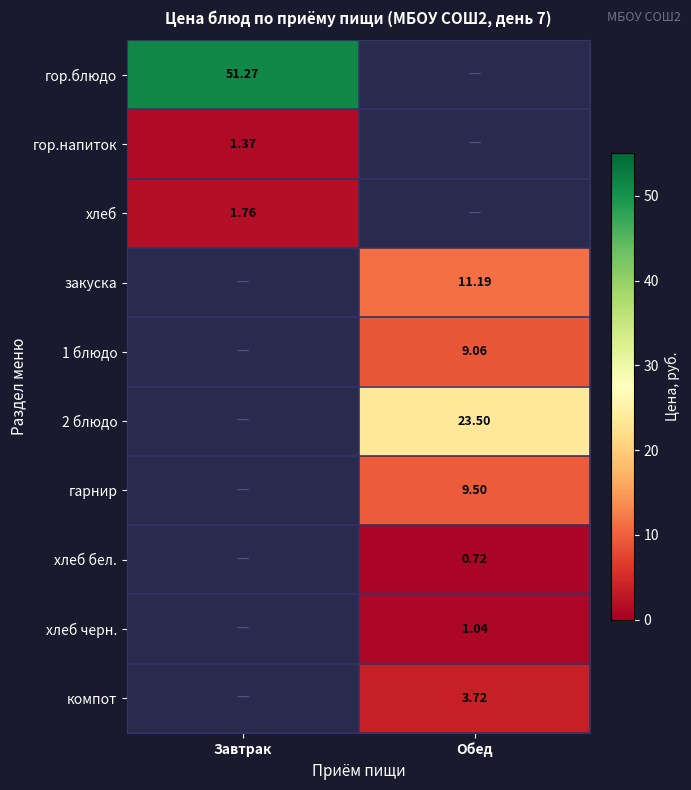

What value does the гор.блюдо series have at Завтрак?

51.3